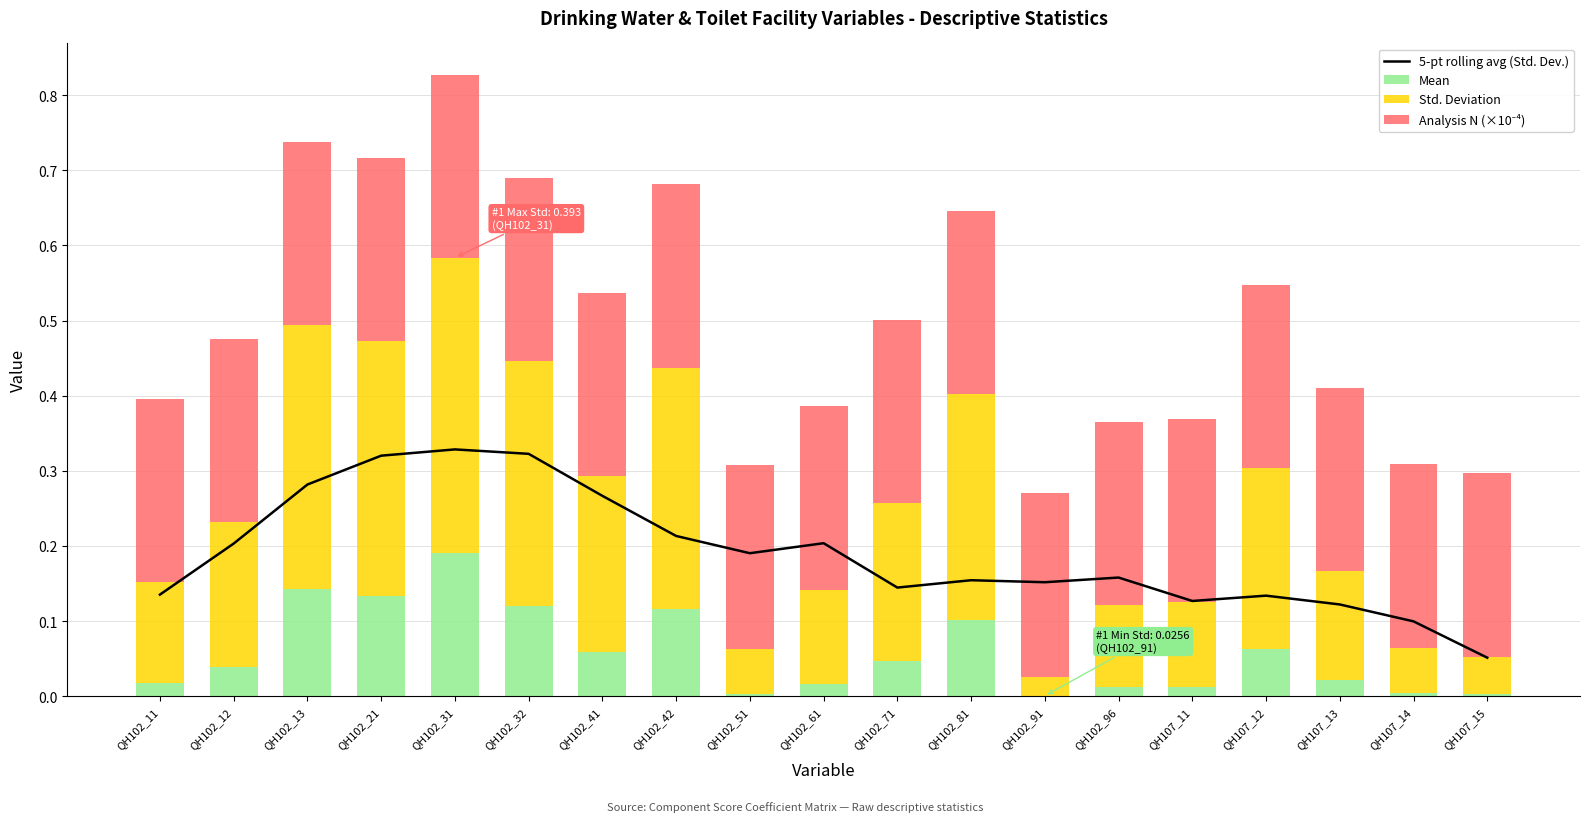

At which category is the sum across all series the highest?

QH102_31